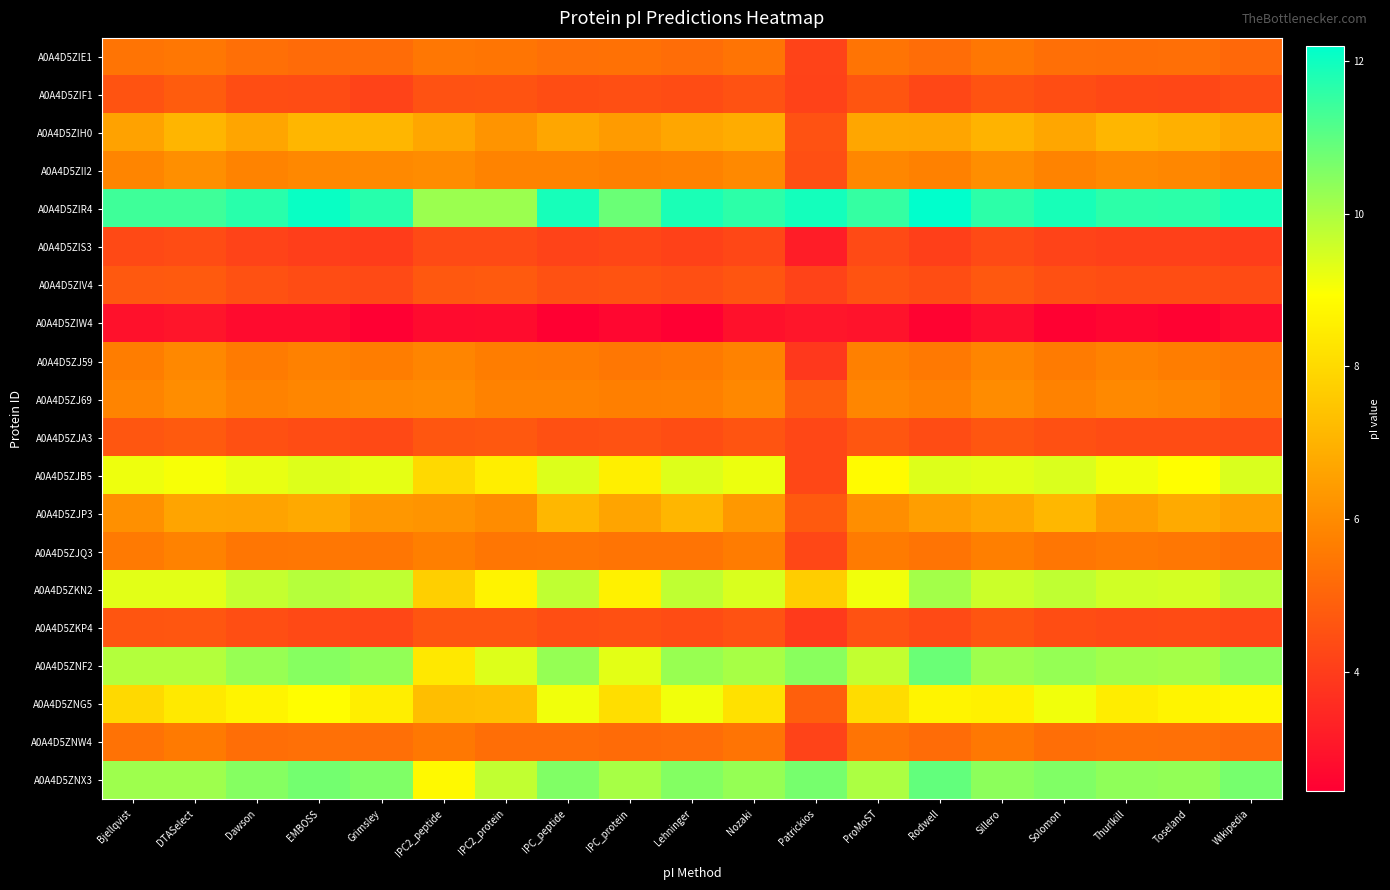

At how many categories does at least one series exceed 7?

19